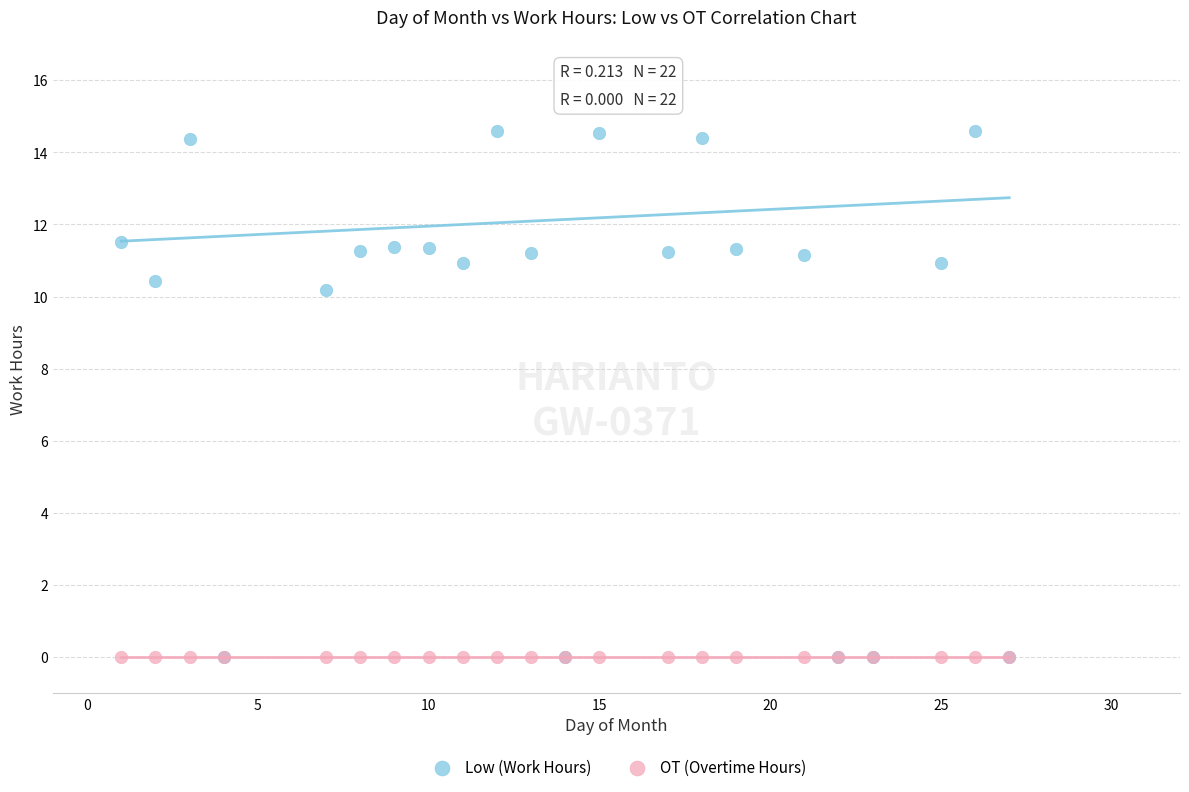

Across all series, what Y value is closest to 7?

10.2